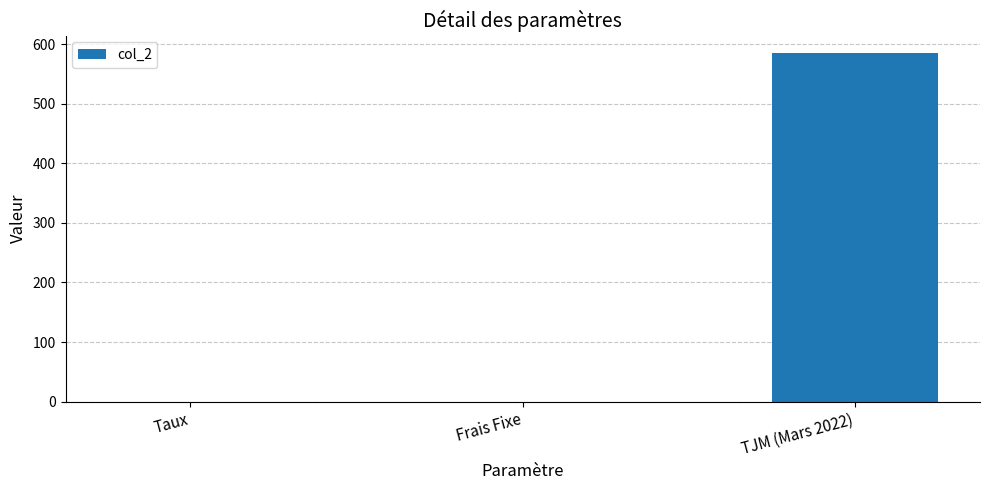

True or false: the data shows 585.0 at TJM (Mars 2022).

True